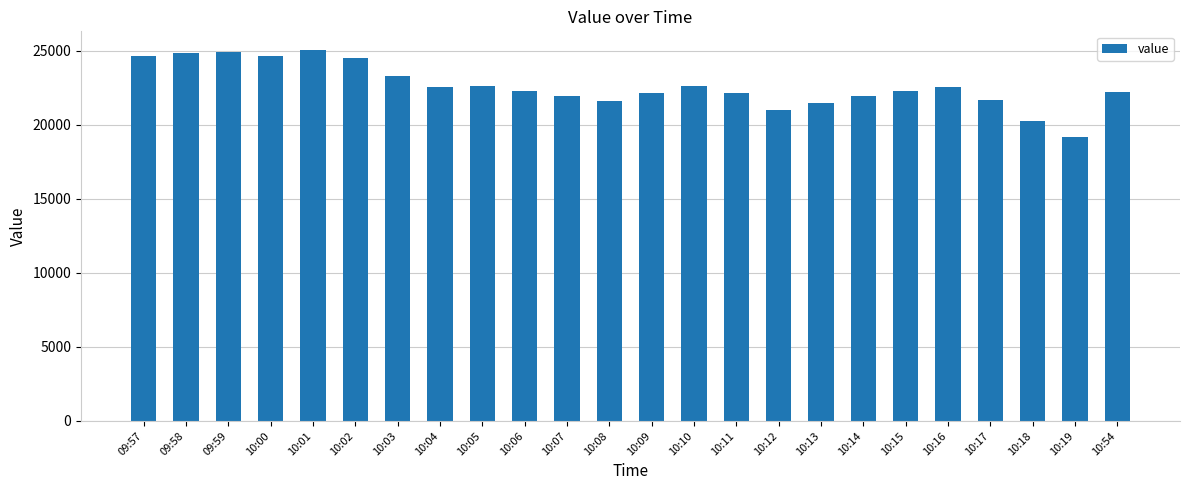

True or false: the data shows 10169 at 10:07.

False